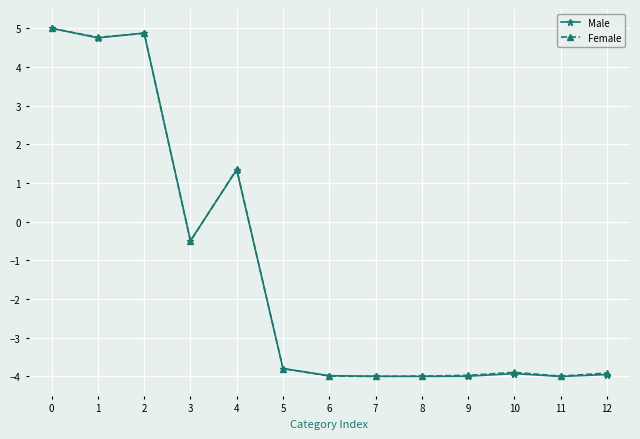

What is the minimum value for Male?

-4.0